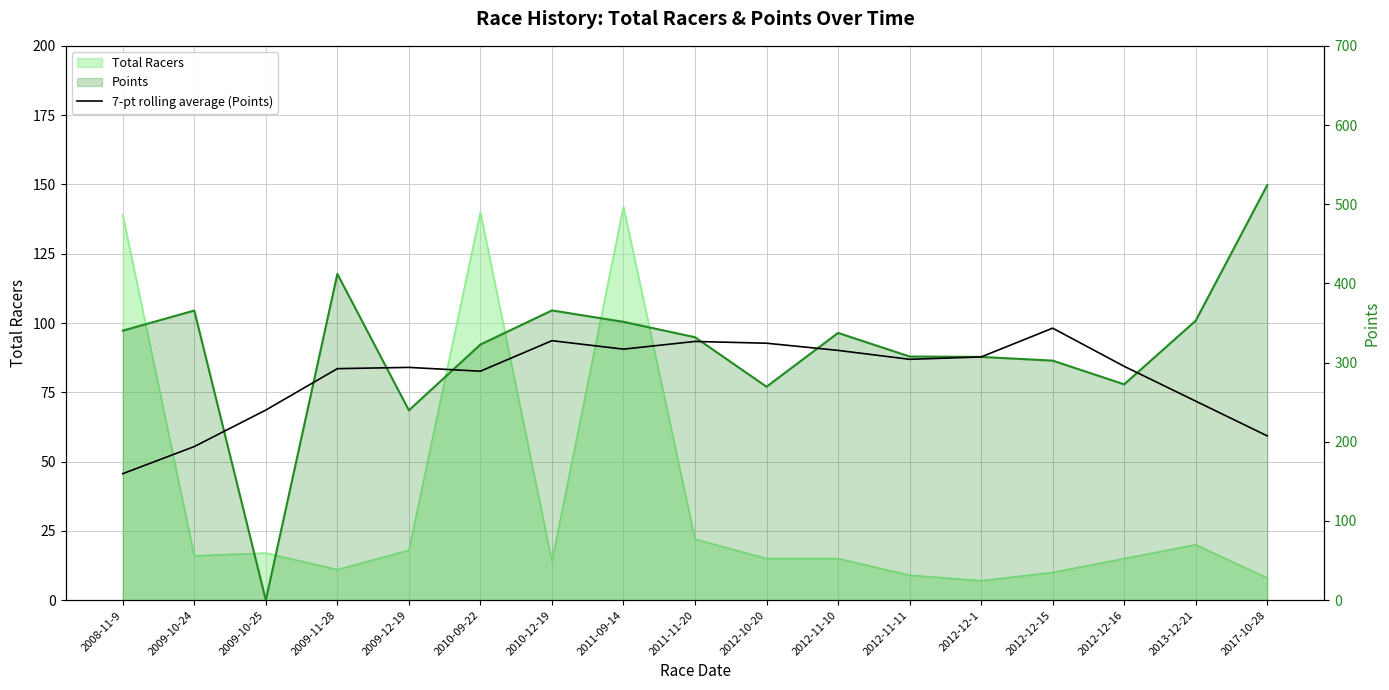

What position from the left is 2009-11-28?

4